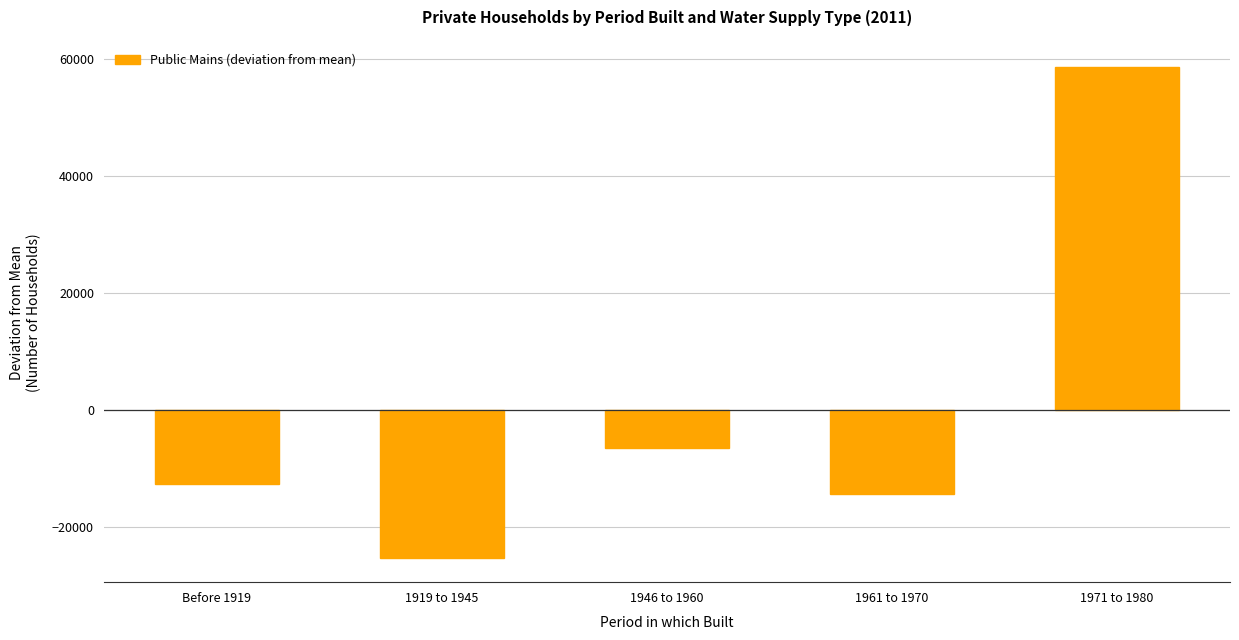

Which has a higher value, 1961 to 1970 or 1919 to 1945?

1961 to 1970